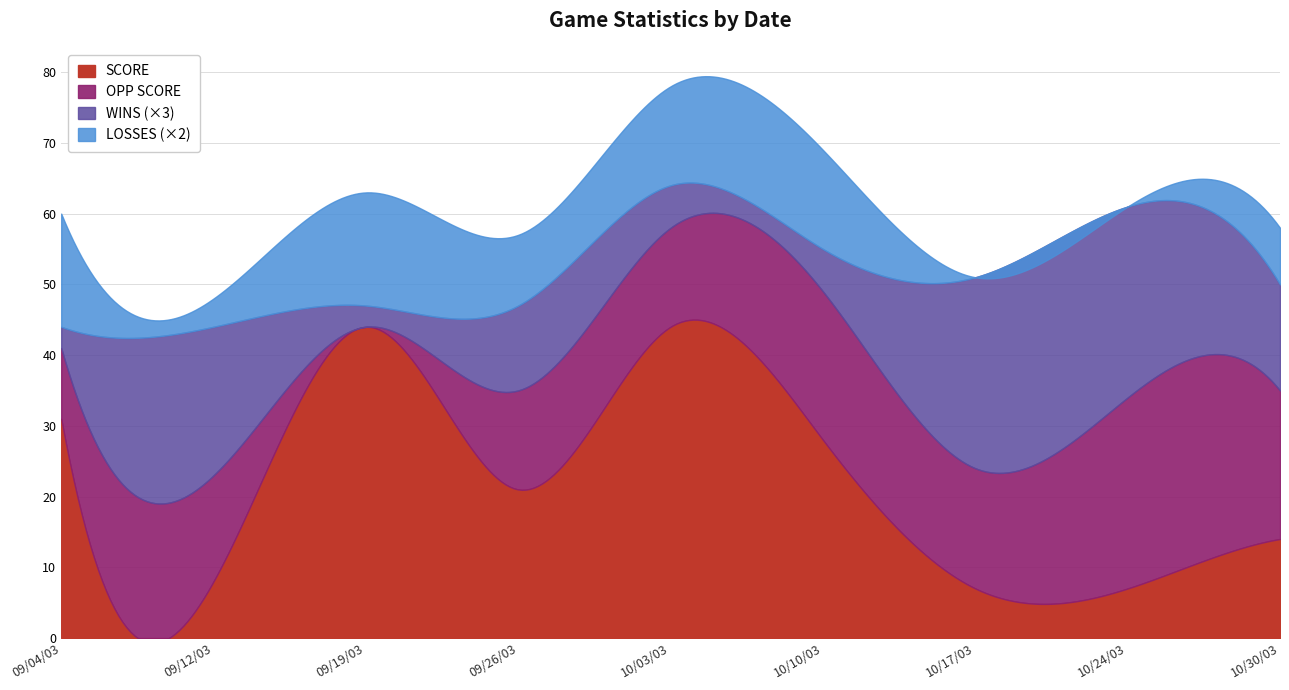

Does the chart display data point markers on the line(s)?

No